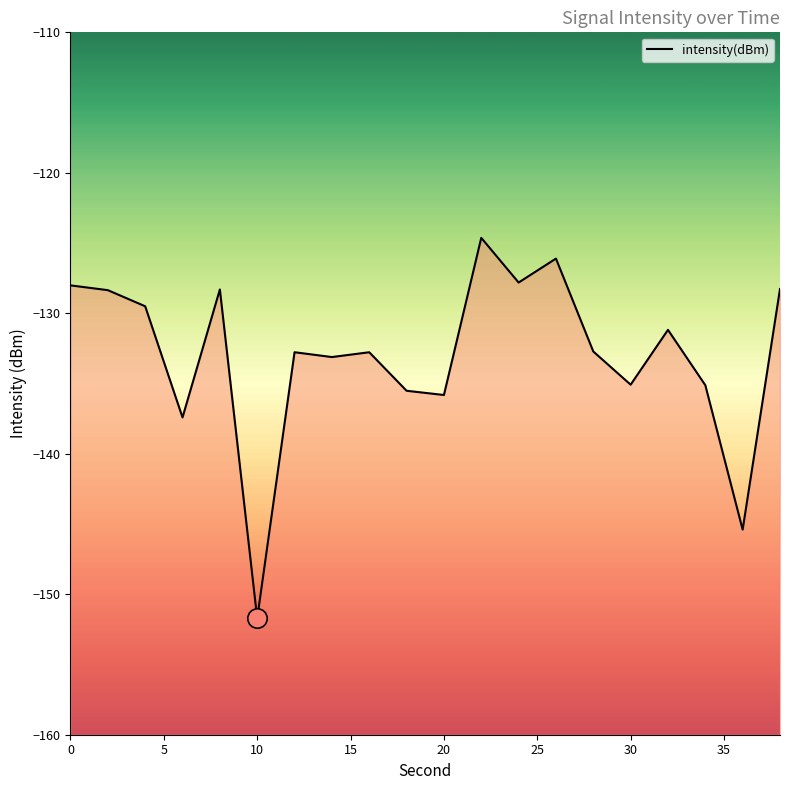

Is this an area chart (filled region under the line)?

No